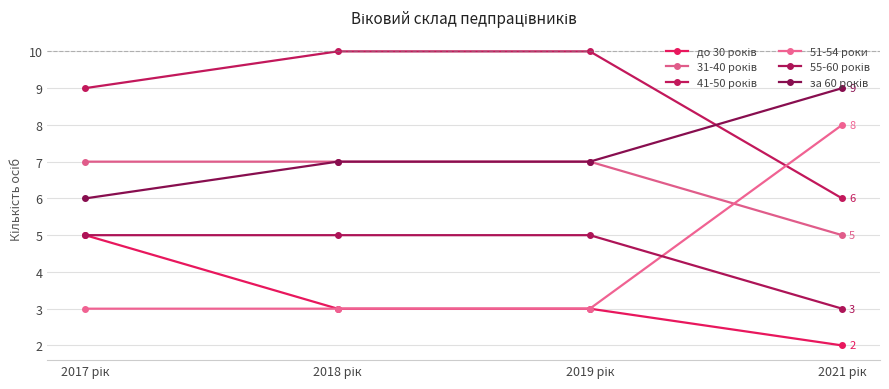

Reading left to right, list all the values displayed in this chart.

до 30 років: 5	3	3	2
31-40 років: 7	7	7	5
41-50 років: 9	10	10	6
51-54 роки: 3	3	3	8
55-60 років: 5	5	5	3
за 60 років: 6	7	7	9